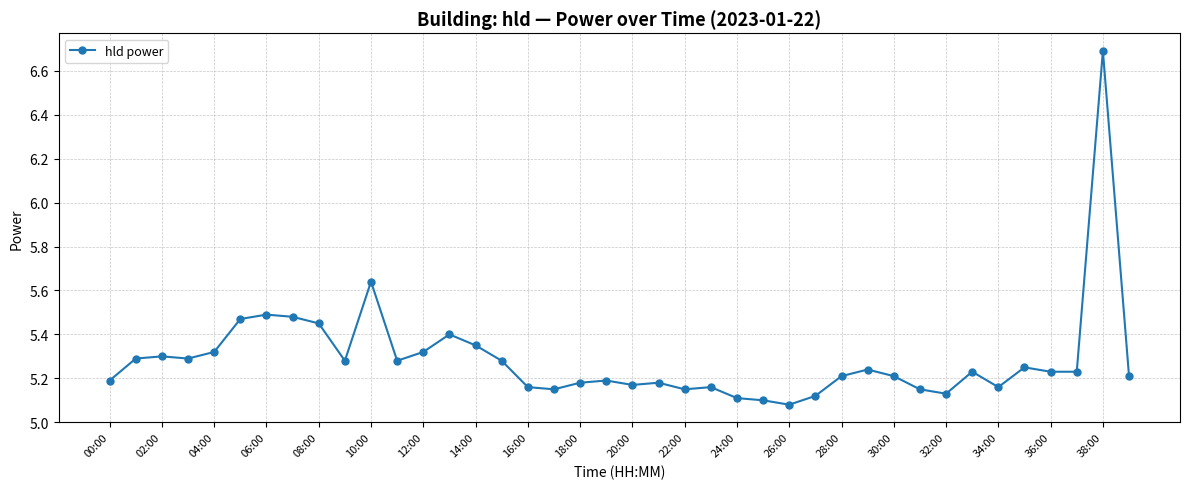

What is the maximum value shown in the chart?

6.7